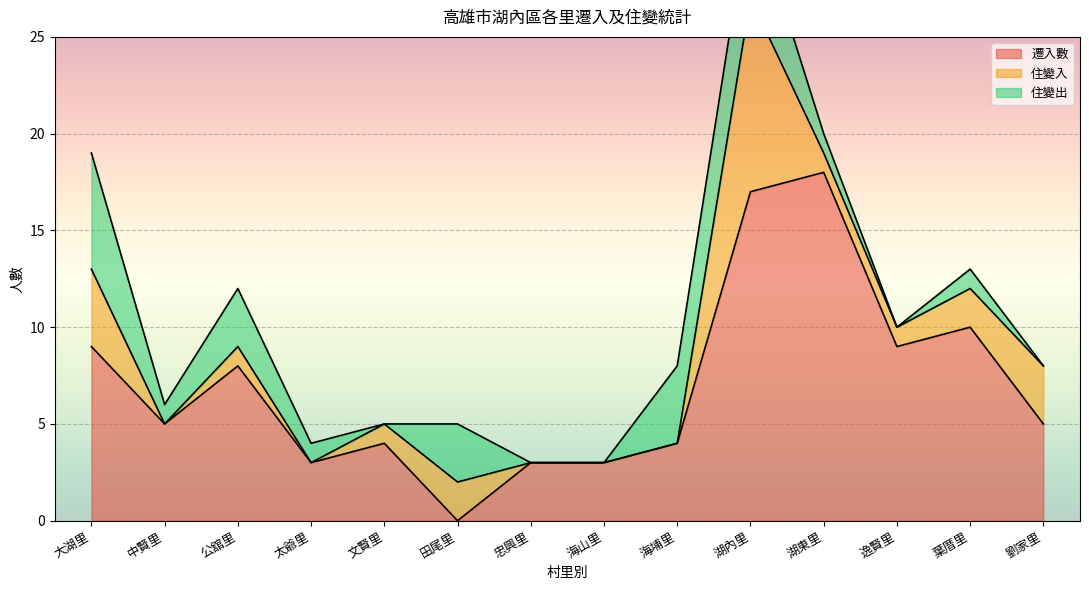

True or false: 遷入數 has more than 1 interior local peaks.

True